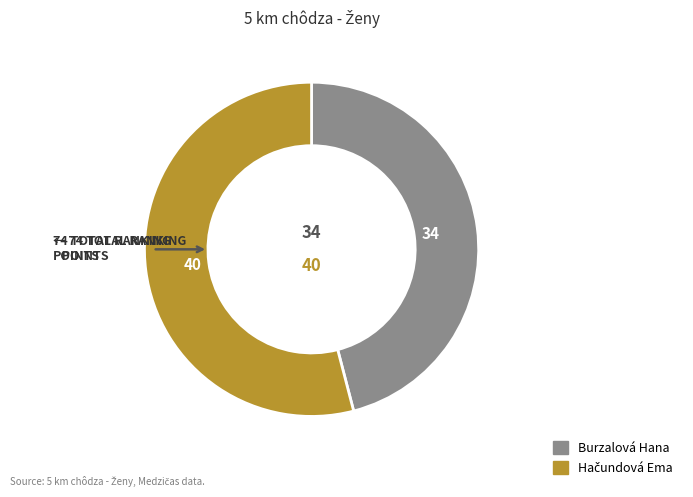

Is it true that Burzalová Hana is 55% of the pie?

False